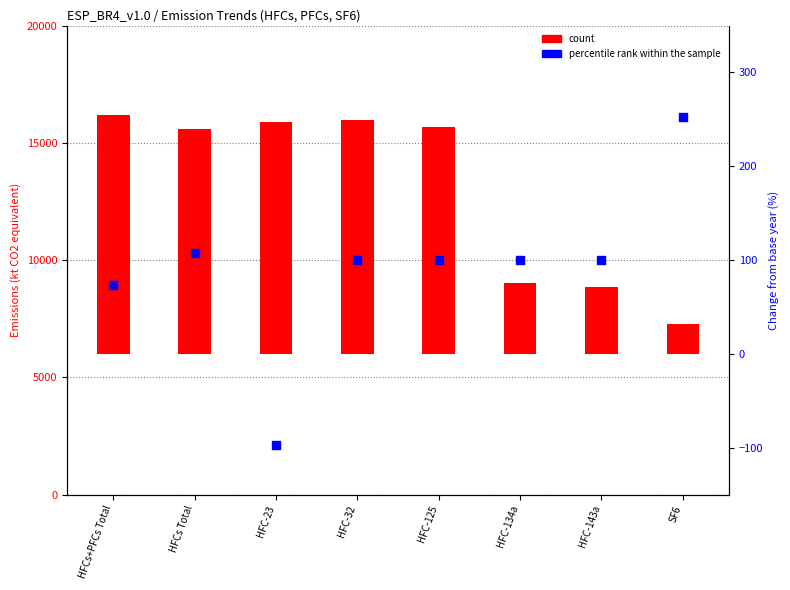

What are all the series names shown in the legend?

count, percentile rank within the sample